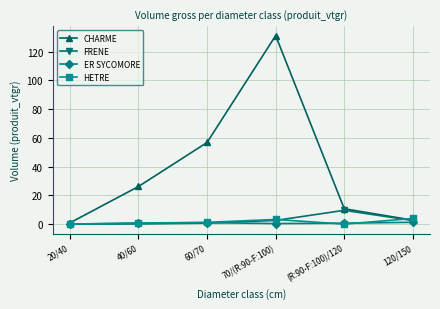

What are all the series names shown in the legend?

CHARME, FRENE, ER SYCOMORE, HETRE